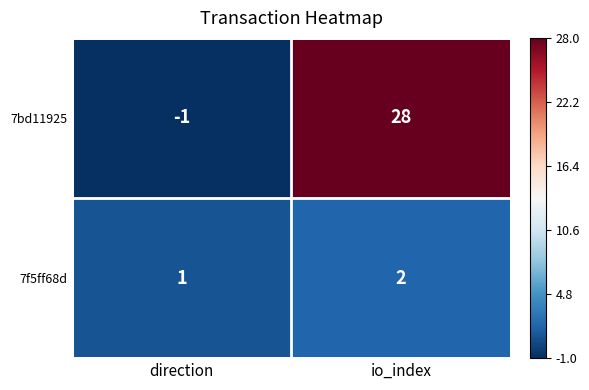

Which series has the largest range (max minus min)?

7bd11925